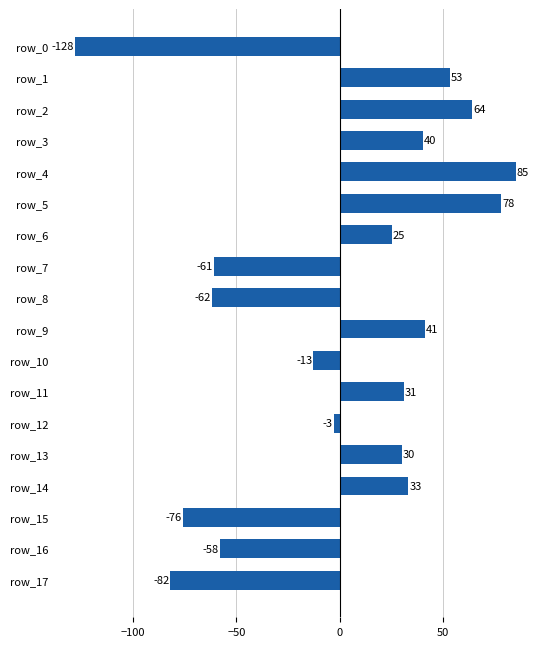

What is the value of the 10th bar from the top?

41.2